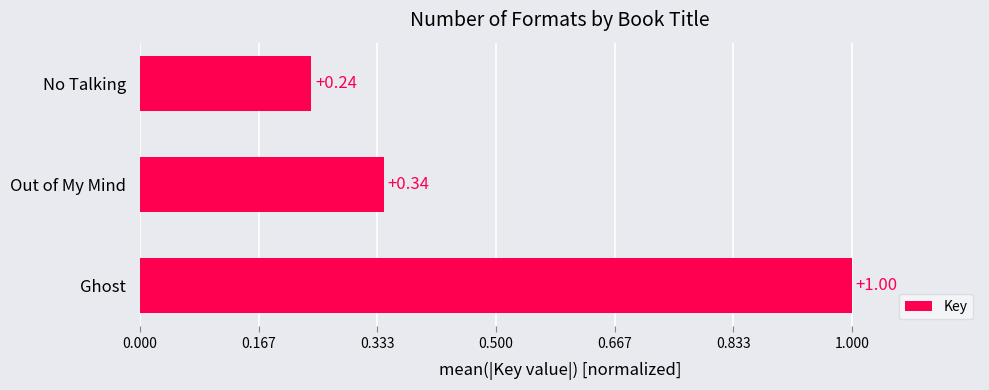

Where is the data nearest to the value 0?

No Talking